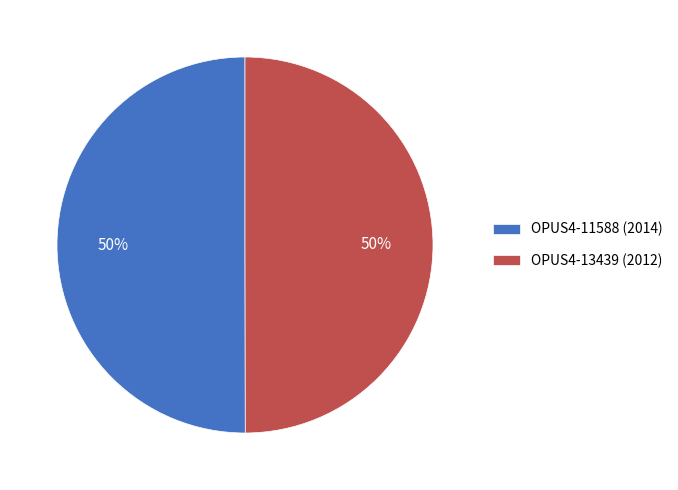

To the nearest percent, what is the average slice percentage?

50%